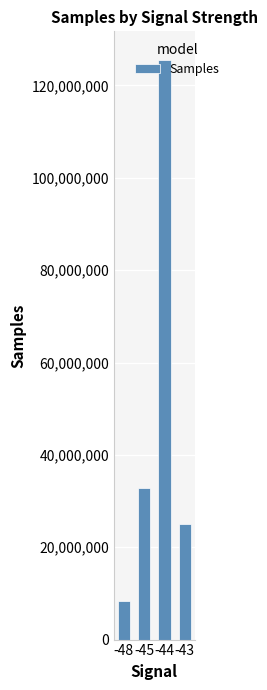

Count the number of data series in this chart.

1